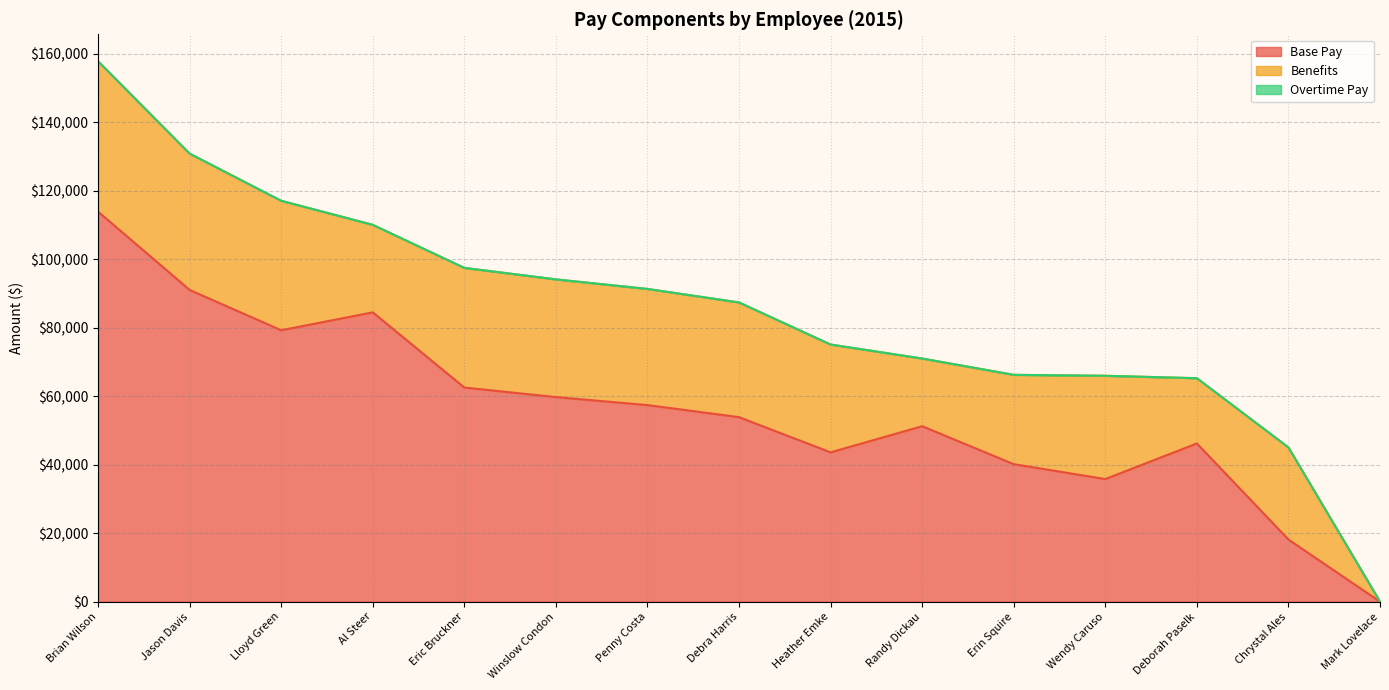

What are all the series names shown in the legend?

Base Pay, Benefits, Overtime Pay